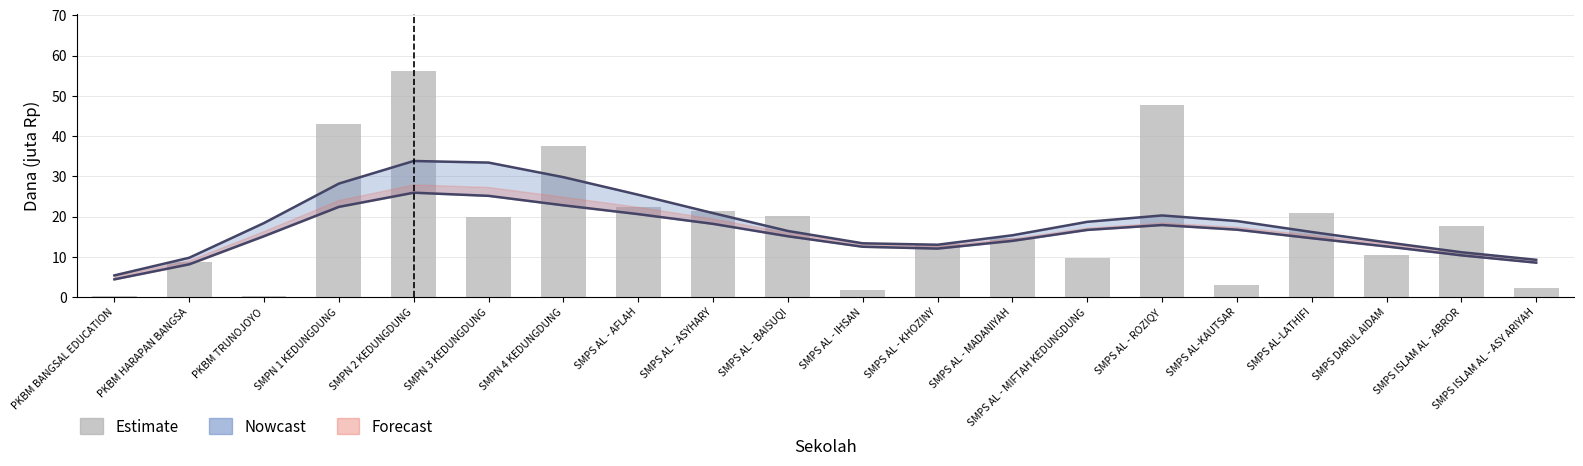

Rank the categories by value from lowest to highest.

PKBM BANGSAL EDUCATION, PKBM TRUNOJOYO, SMPS AL - IHSAN, SMPS ISLAM AL - ASY ARIYAH, SMPS AL-KAUTSAR, PKBM HARAPAN BANGSA, SMPS AL - MIFTAH KEDUNGDUNG, SMPS DARUL AIDAM, SMPS AL - KHOZINY, SMPS AL - MADANIYAH, SMPS ISLAM AL - ABROR, SMPN 3 KEDUNGDUNG, SMPS AL - BAISUQI, SMPS AL-LATHIFI, SMPS AL - ASYHARY, SMPS AL - AFLAH, SMPN 4 KEDUNGDUNG, SMPN 1 KEDUNGDUNG, SMPS AL - ROZIQY, SMPN 2 KEDUNGDUNG